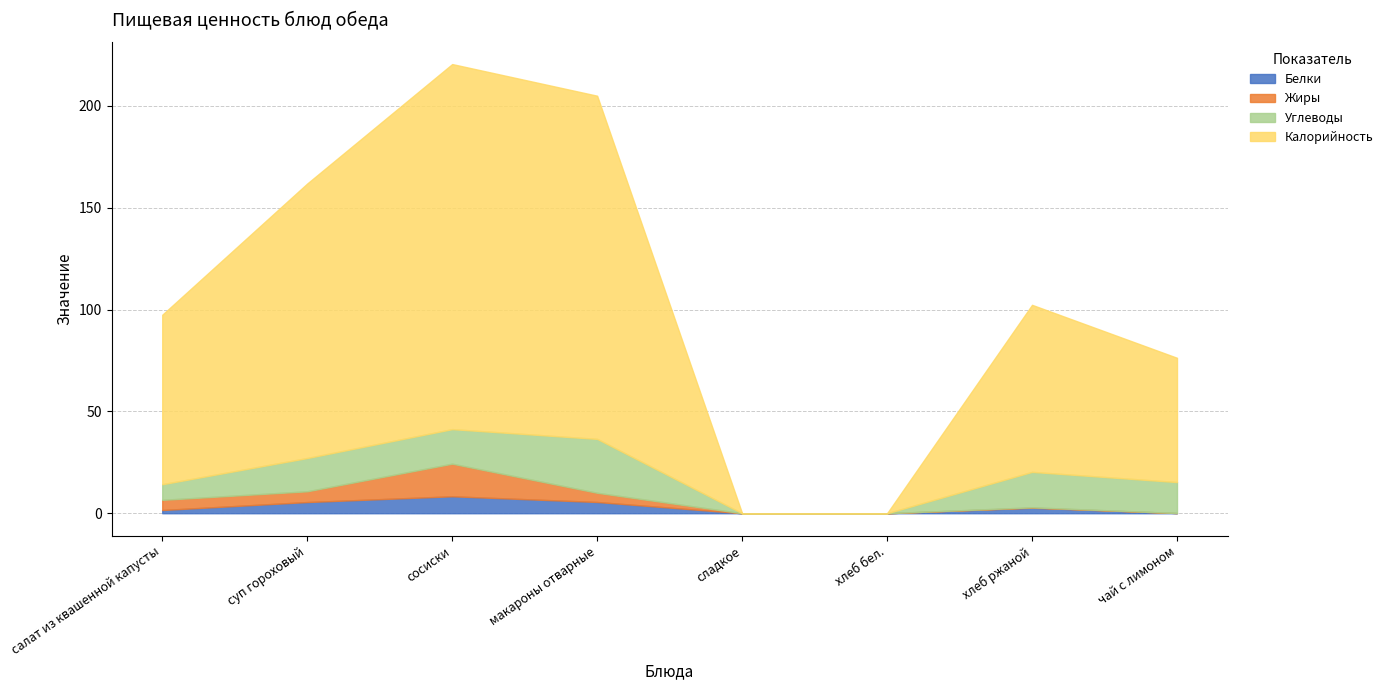

How many values in the Калорийность series exceed 83?

4